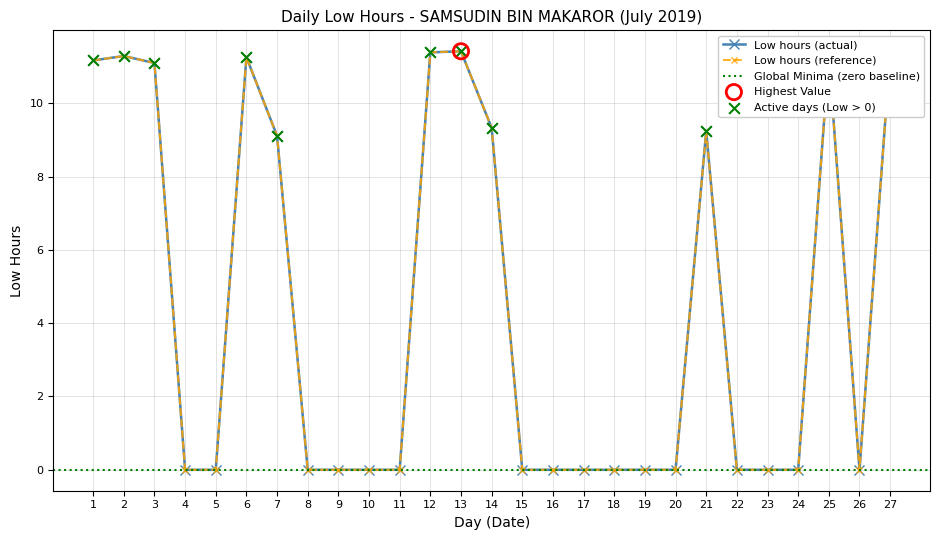

Between 24 and 4, which is larger?

24